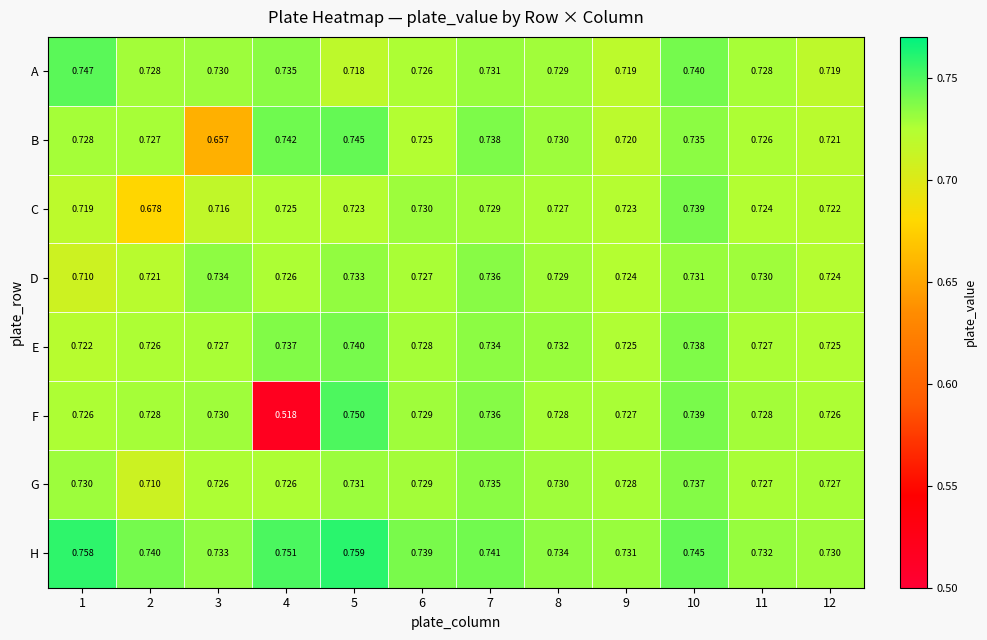

Rank the series by their maximum value, from lowest to highest.

D, G, C, E, B, A, F, H